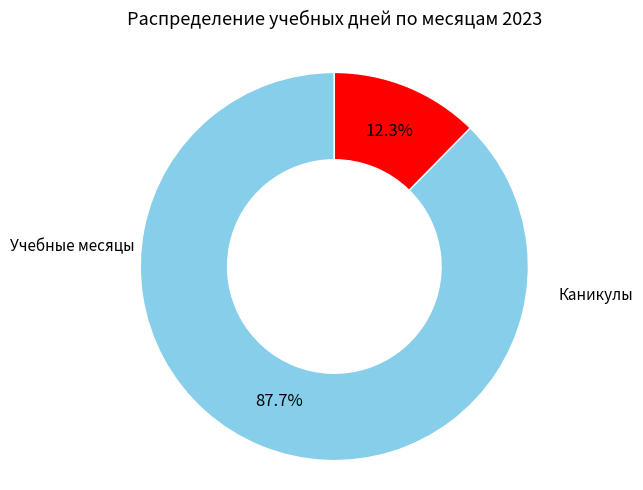

Count the number of slices in the pie.

2